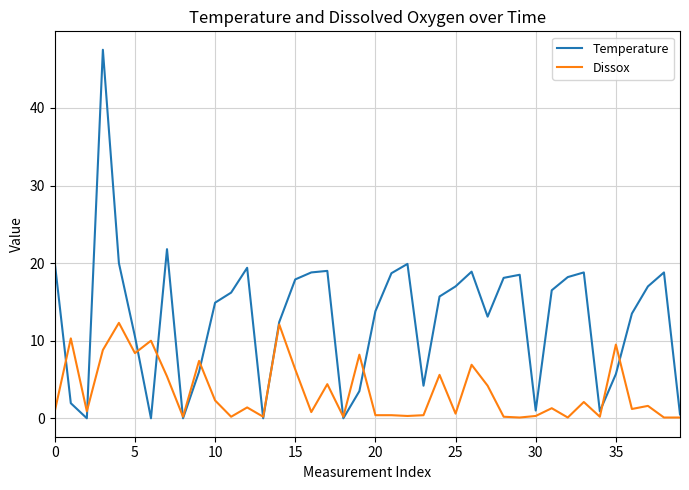

Which series has the widest spread of values?

Temperature